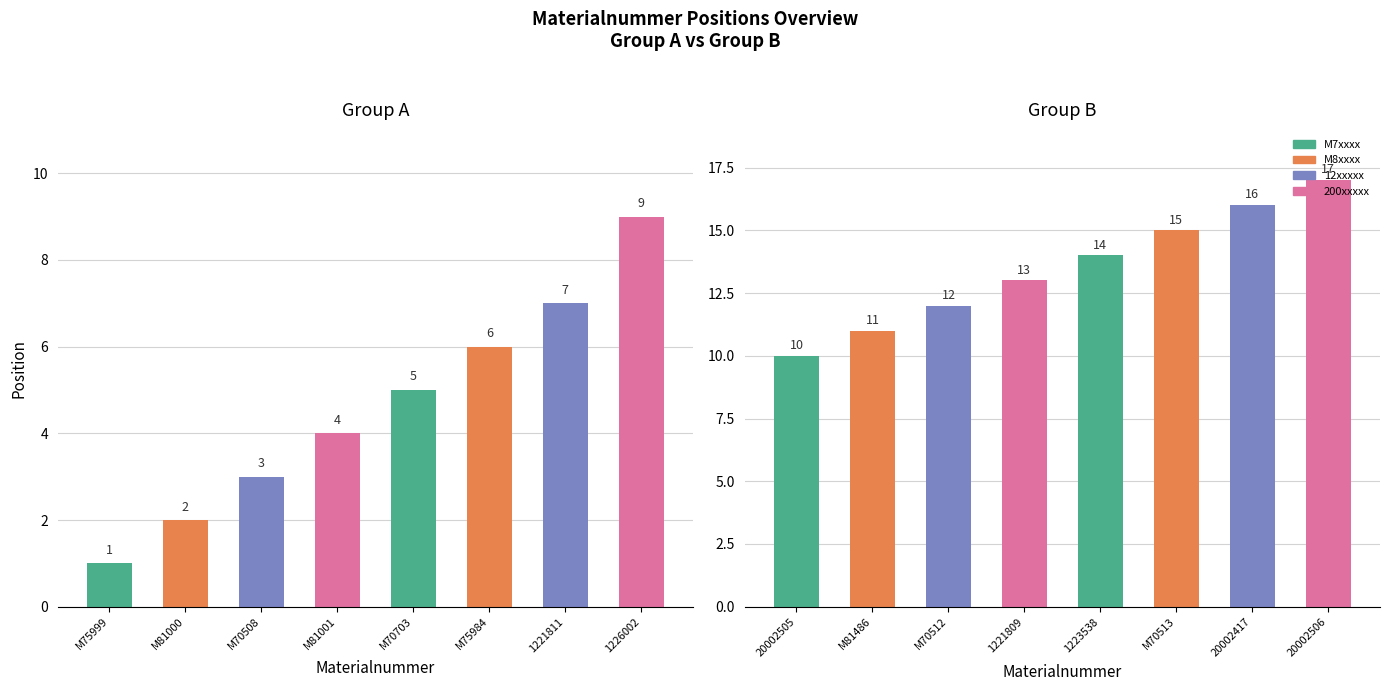

Rank the series by their average value, from lowest to highest.

Group A, Group B